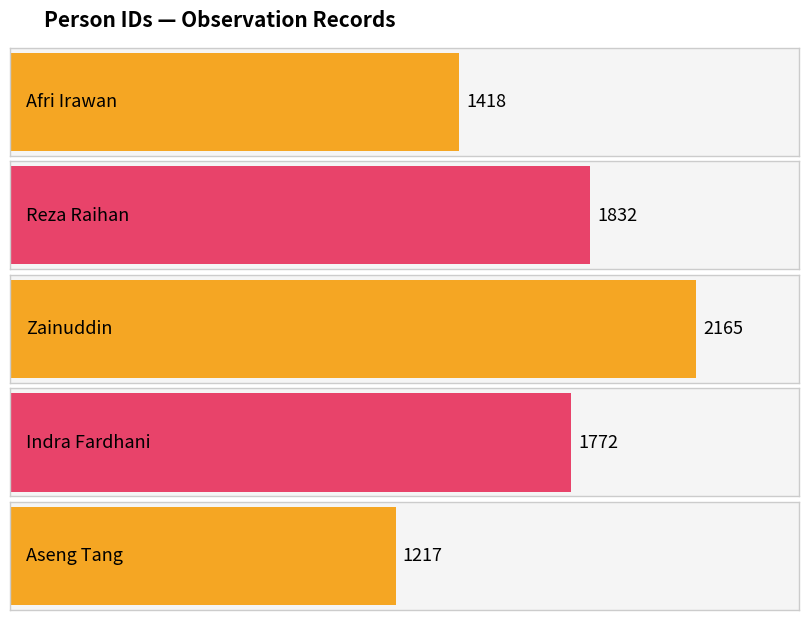

List the labels in order of value, largest first.

Zainuddin, Reza Raihan, Indra Fardhani, Afri Irawan, Aseng Tang